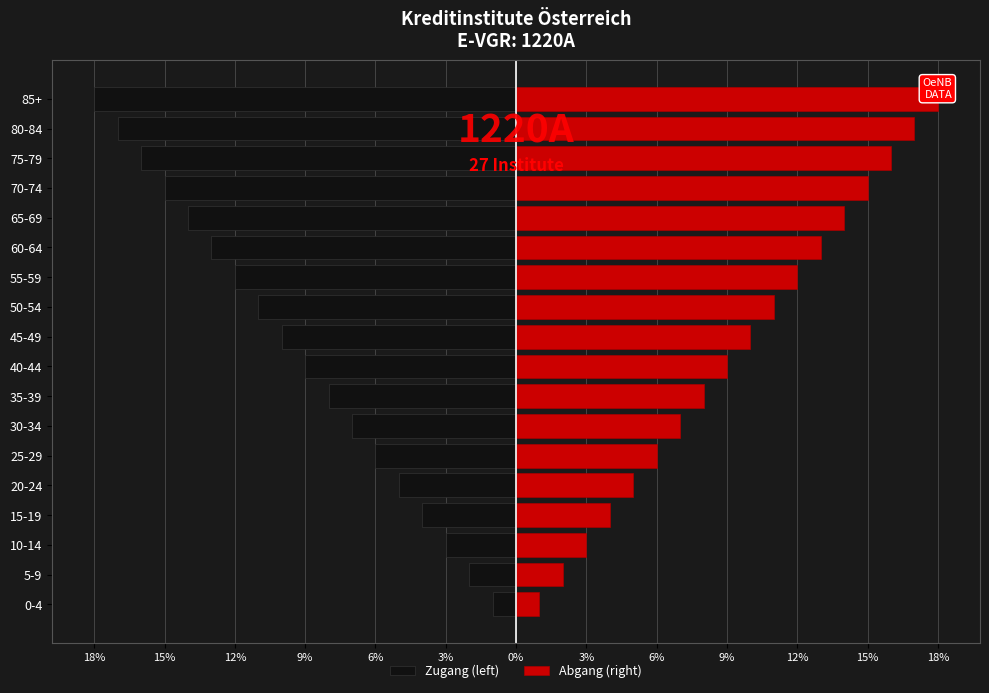

The Abgang (right) series shows 6 at 15-19. True or false?

False